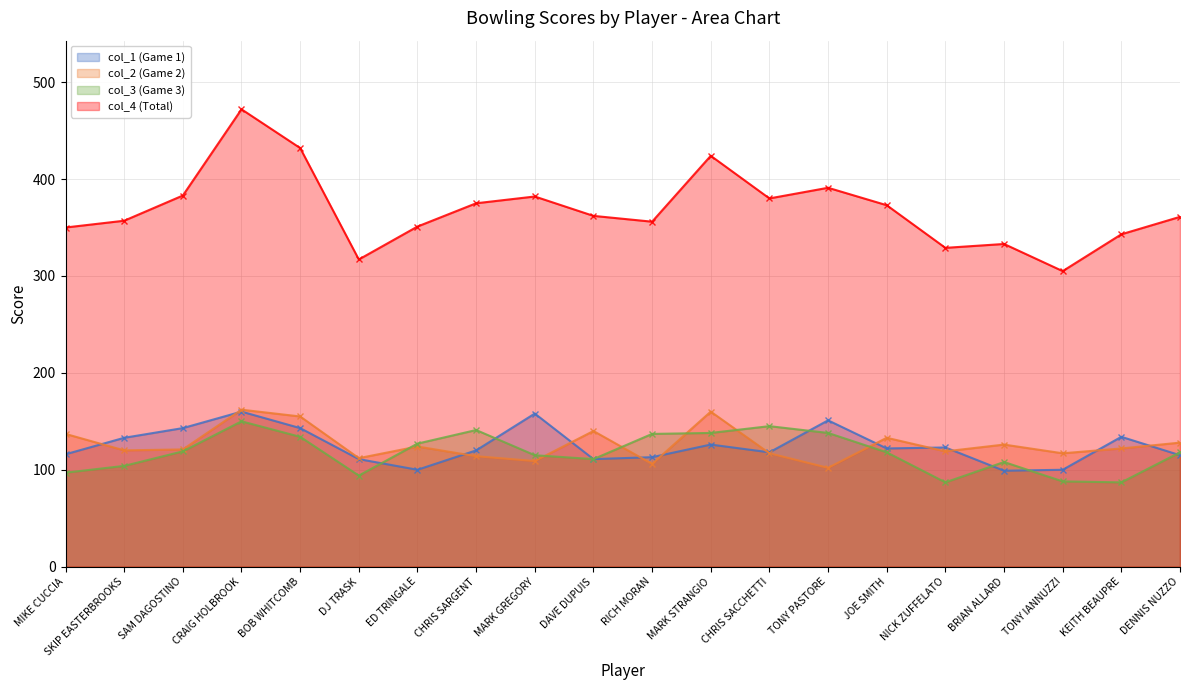

The col_4 (Total) series shows 373 at JOE SMITH. True or false?

True